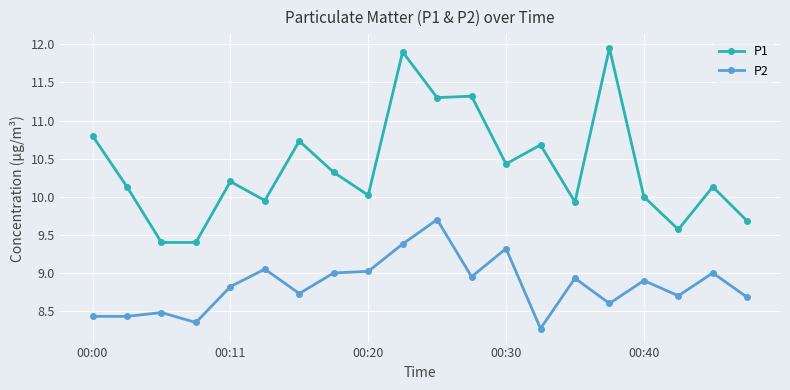

What is the highest value of the P2 series?

9.7